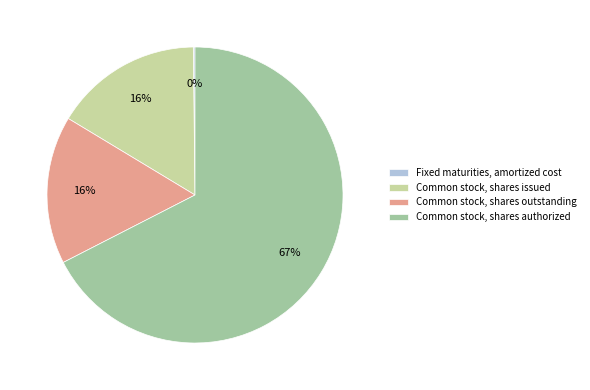

What percentage is the Common stock, shares issued slice, to the nearest percent?

16%